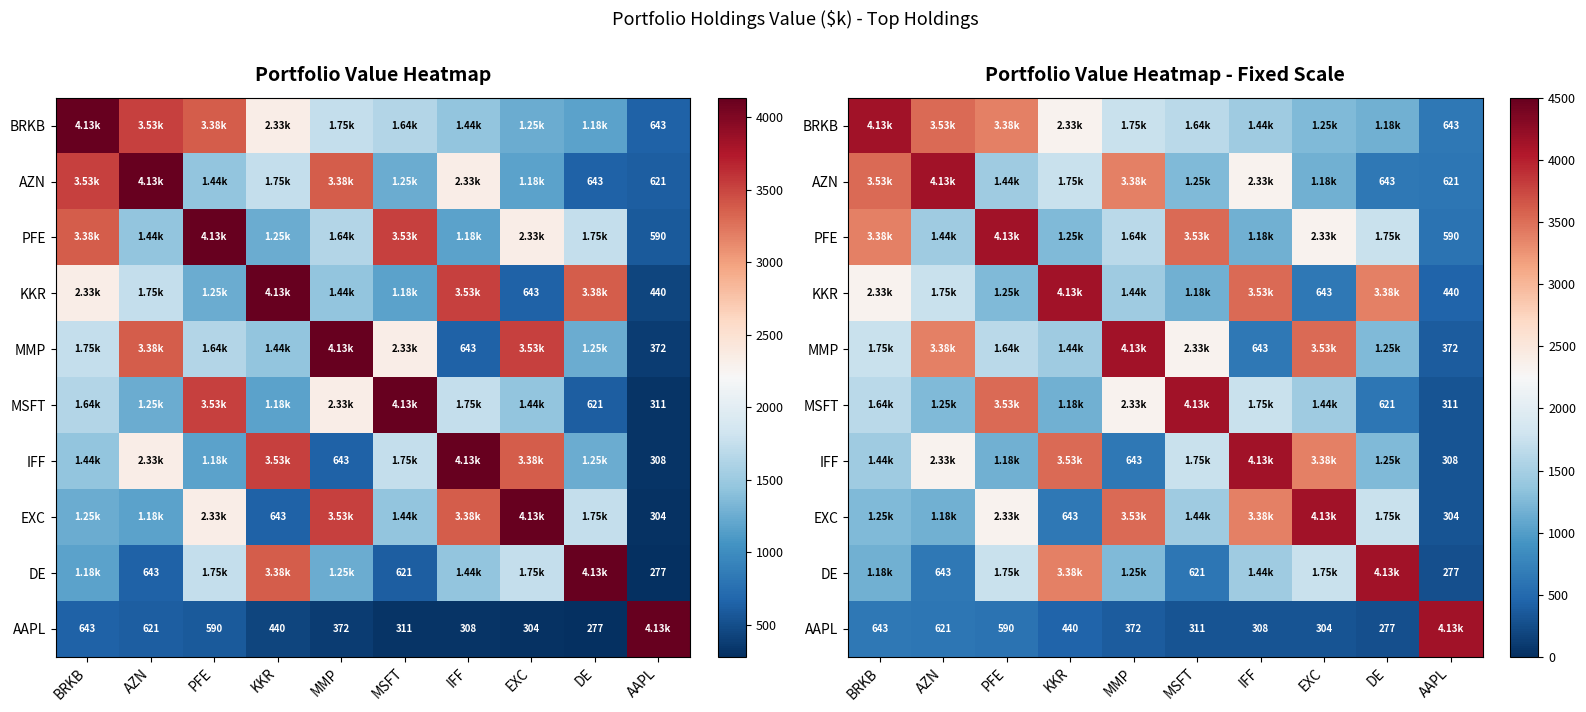

Which label corresponds to the smallest value in the chart?

AAPL